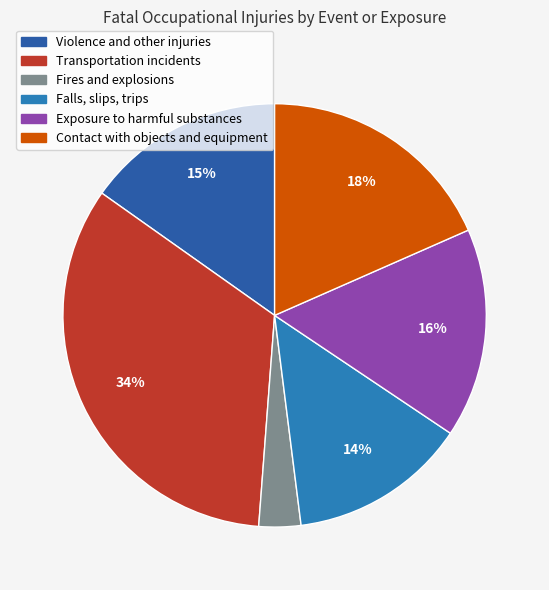

Between Fires and explosions and Violence and other injuries, which is larger?

Violence and other injuries